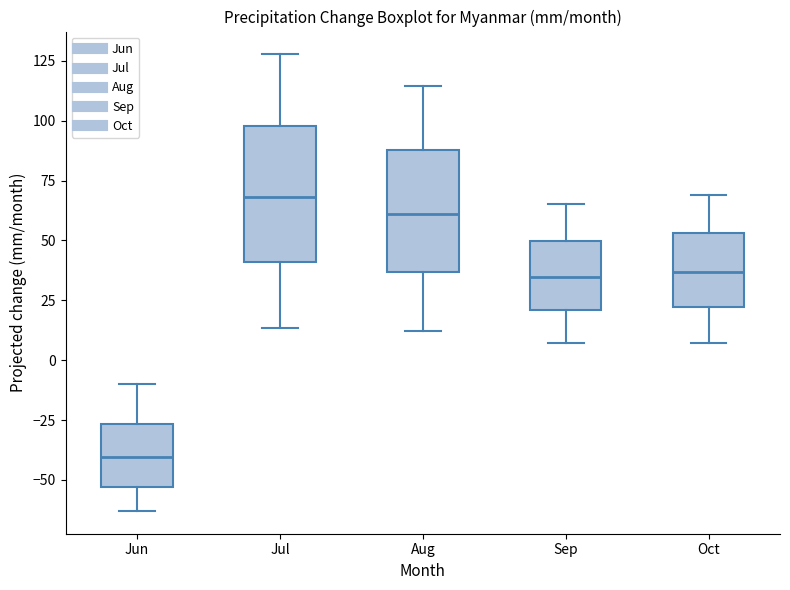

Which box's median line is the lowest?

Jun